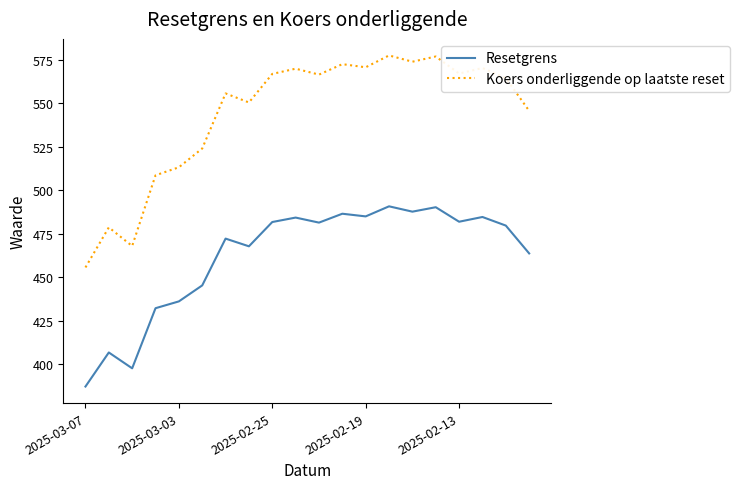

What is the smallest value displayed?

387.3